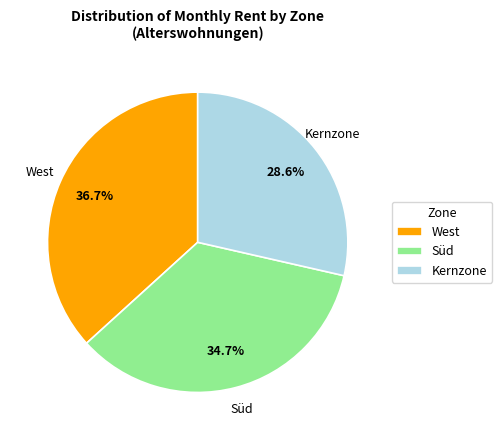

Which category has the smallest portion of the pie?

Kernzone